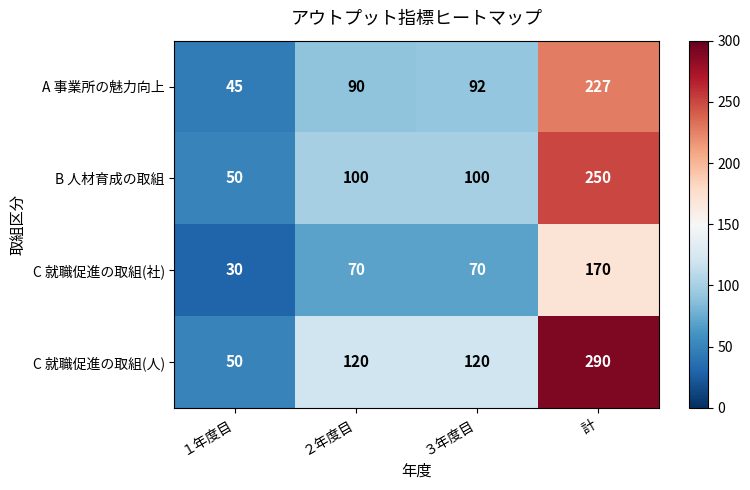

List the series in order of their peak value, lowest first.

C 就職促進の取組(社), A 事業所の魅力向上, B 人材育成の取組, C 就職促進の取組(人)